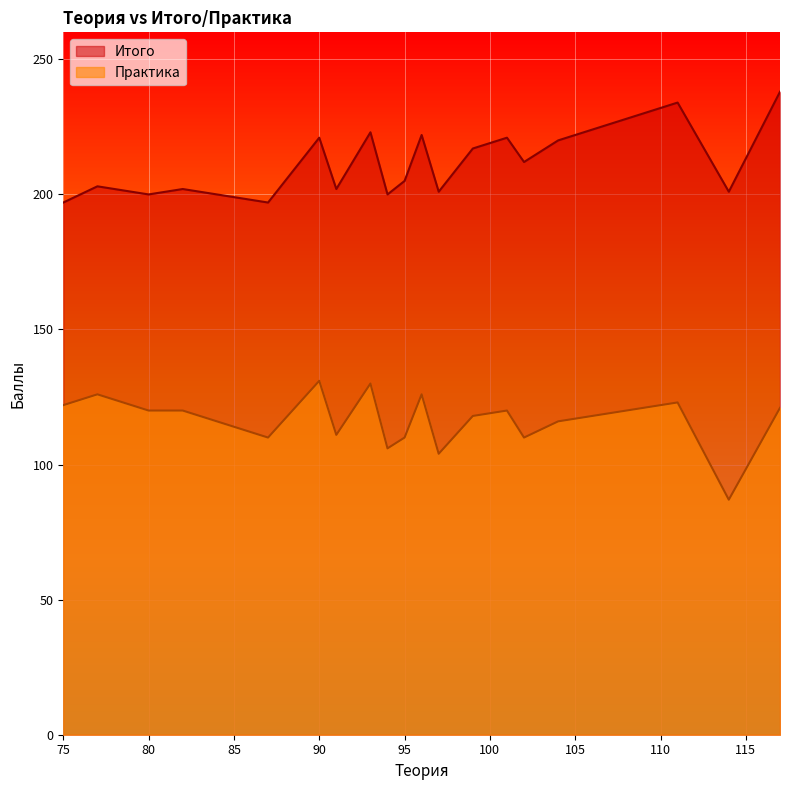

True or false: Итого has more than 0 interior local peaks.

True